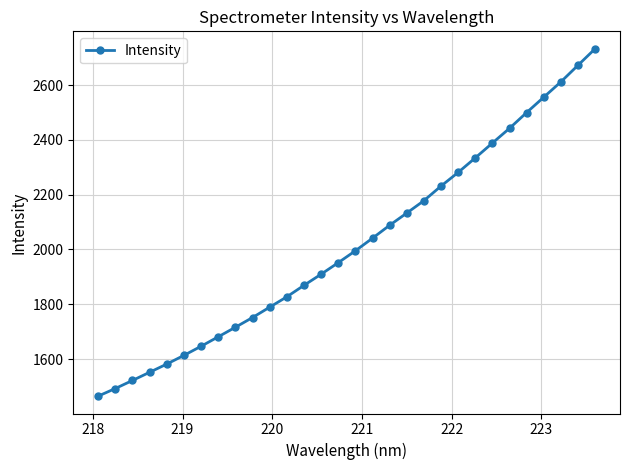

What is the value of the 30th point from the left?

2733.1